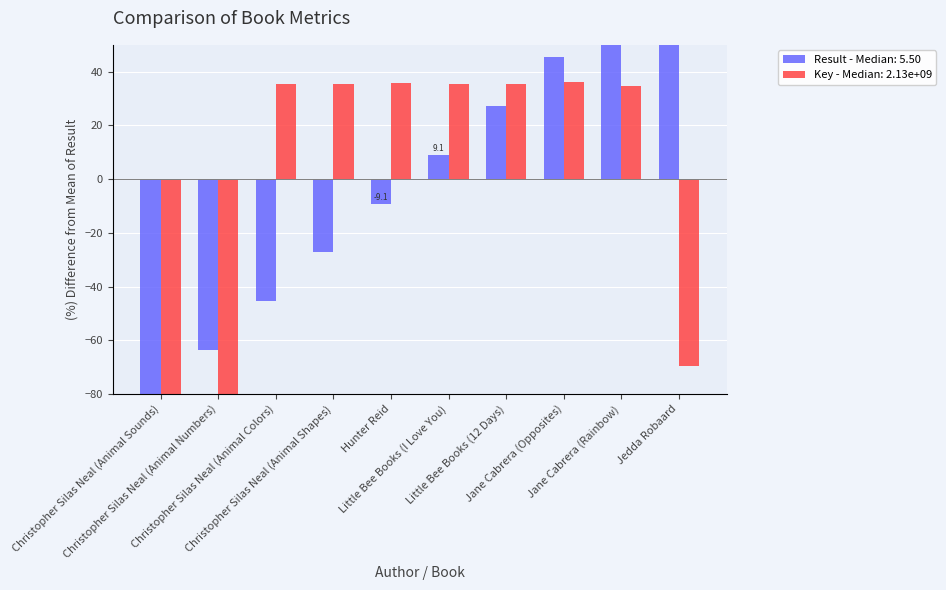

What value does the Key series have at Christopher Silas Neal (Animal Colors)?

35.5